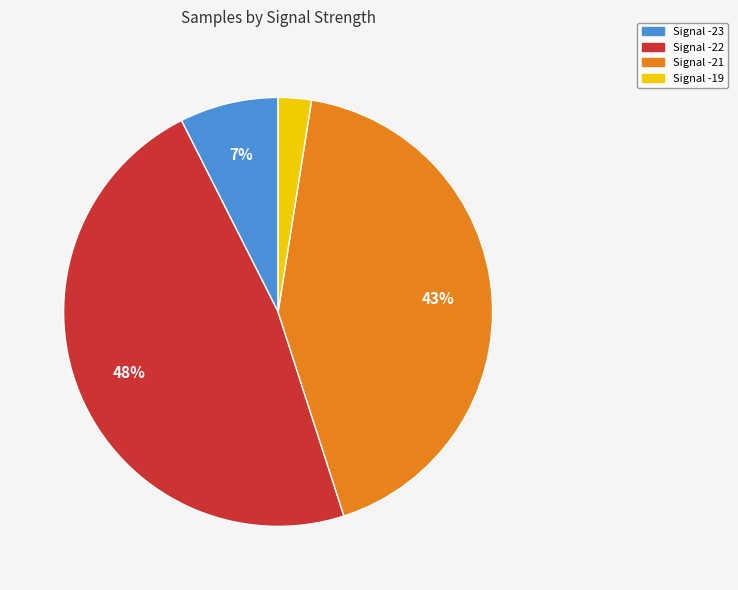

To the nearest percent, what is the difference between the largest and smallest slice percentages?

45%